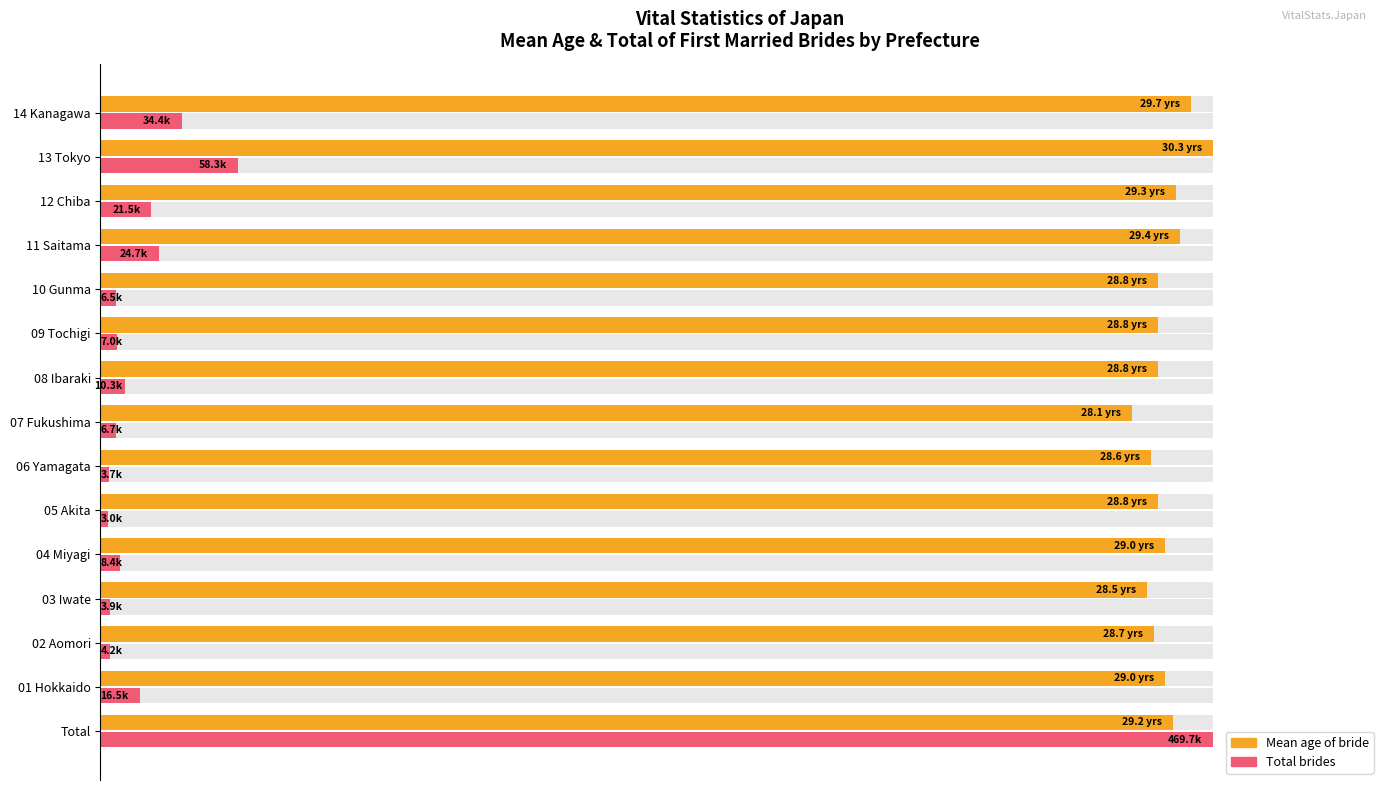

How many data points in Mean age of bride (normalized) are less than 95?

4